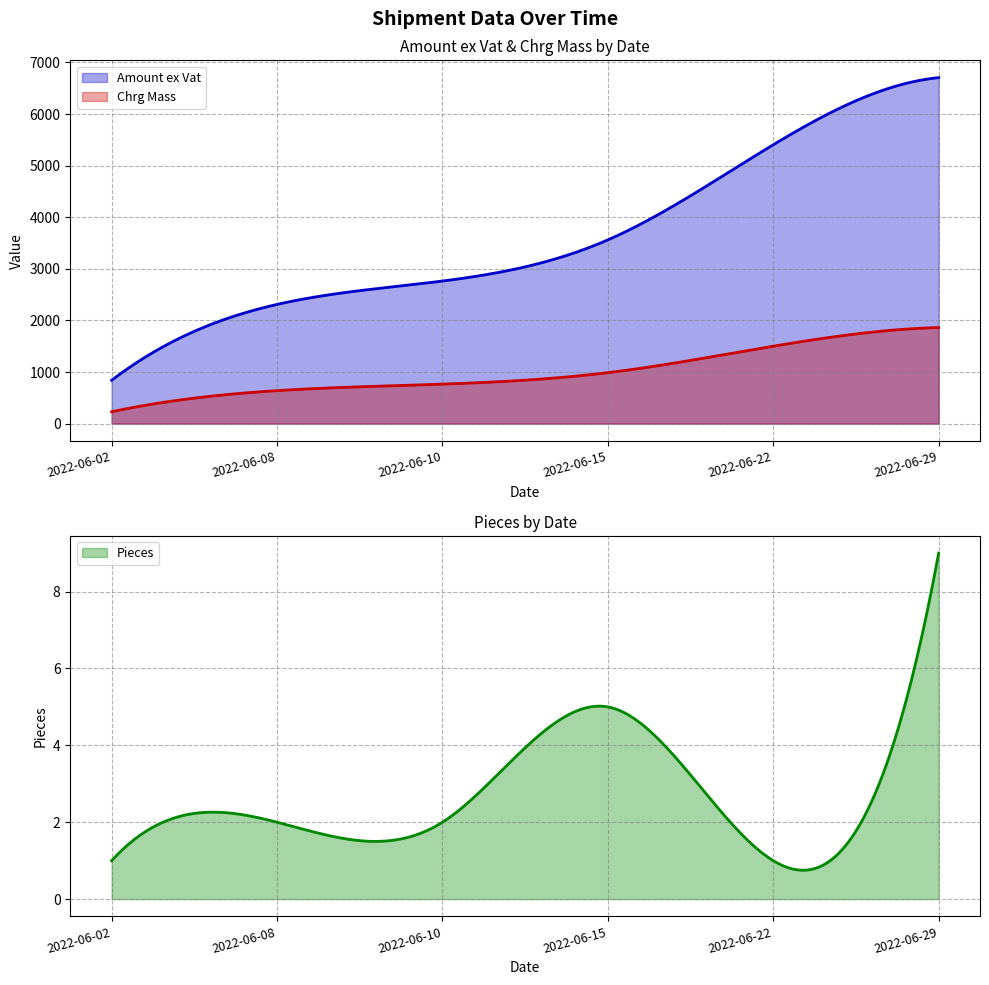

True or false: Chrg Mass and Amount ex Vat intersect in this chart.

False